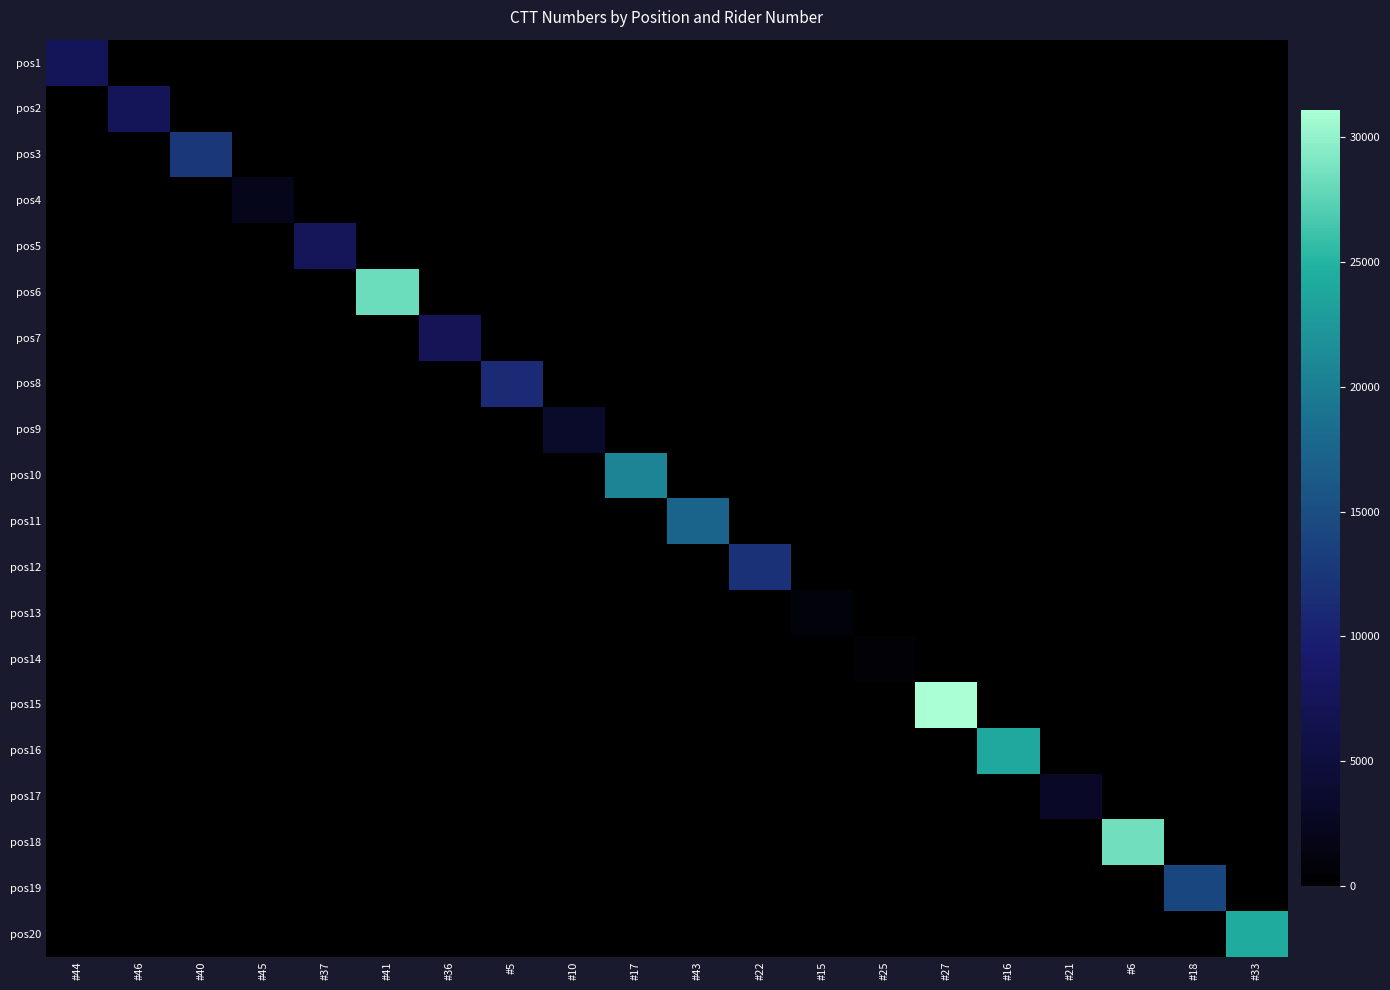

Reading right to left, extract all data points from this chart.

pos1: #33=0	#18=0	#6=0	#21=0	#16=0	#27=0	#25=0	#15=0	#22=0	#43=0	#17=0	#10=0	#5=0	#36=0	#41=0	#37=0	#45=0	#40=0	#46=0	#44=7387
pos2: #33=0	#18=0	#6=0	#21=0	#16=0	#27=0	#25=0	#15=0	#22=0	#43=0	#17=0	#10=0	#5=0	#36=0	#41=0	#37=0	#45=0	#40=0	#46=7326	#44=0
pos3: #33=0	#18=0	#6=0	#21=0	#16=0	#27=0	#25=0	#15=0	#22=0	#43=0	#17=0	#10=0	#5=0	#36=0	#41=0	#37=0	#45=0	#40=12559	#46=0	#44=0
pos4: #33=0	#18=0	#6=0	#21=0	#16=0	#27=0	#25=0	#15=0	#22=0	#43=0	#17=0	#10=0	#5=0	#36=0	#41=0	#37=0	#45=2020	#40=0	#46=0	#44=0
pos5: #33=0	#18=0	#6=0	#21=0	#16=0	#27=0	#25=0	#15=0	#22=0	#43=0	#17=0	#10=0	#5=0	#36=0	#41=0	#37=7599	#45=0	#40=0	#46=0	#44=0
pos6: #33=0	#18=0	#6=0	#21=0	#16=0	#27=0	#25=0	#15=0	#22=0	#43=0	#17=0	#10=0	#5=0	#36=0	#41=28239	#37=0	#45=0	#40=0	#46=0	#44=0
pos7: #33=0	#18=0	#6=0	#21=0	#16=0	#27=0	#25=0	#15=0	#22=0	#43=0	#17=0	#10=0	#5=0	#36=7215	#41=0	#37=0	#45=0	#40=0	#46=0	#44=0
pos8: #33=0	#18=0	#6=0	#21=0	#16=0	#27=0	#25=0	#15=0	#22=0	#43=0	#17=0	#10=0	#5=11114	#36=0	#41=0	#37=0	#45=0	#40=0	#46=0	#44=0
pos9: #33=0	#18=0	#6=0	#21=0	#16=0	#27=0	#25=0	#15=0	#22=0	#43=0	#17=0	#10=3167	#5=0	#36=0	#41=0	#37=0	#45=0	#40=0	#46=0	#44=0
pos10: #33=0	#18=0	#6=0	#21=0	#16=0	#27=0	#25=0	#15=0	#22=0	#43=0	#17=20577	#10=0	#5=0	#36=0	#41=0	#37=0	#45=0	#40=0	#46=0	#44=0
pos11: #33=0	#18=0	#6=0	#21=0	#16=0	#27=0	#25=0	#15=0	#22=0	#43=17437	#17=0	#10=0	#5=0	#36=0	#41=0	#37=0	#45=0	#40=0	#46=0	#44=0
pos12: #33=0	#18=0	#6=0	#21=0	#16=0	#27=0	#25=0	#15=0	#22=11879	#43=0	#17=0	#10=0	#5=0	#36=0	#41=0	#37=0	#45=0	#40=0	#46=0	#44=0
pos13: #33=0	#18=0	#6=0	#21=0	#16=0	#27=0	#25=0	#15=894	#22=0	#43=0	#17=0	#10=0	#5=0	#36=0	#41=0	#37=0	#45=0	#40=0	#46=0	#44=0
pos14: #33=0	#18=0	#6=0	#21=0	#16=0	#27=0	#25=600	#15=0	#22=0	#43=0	#17=0	#10=0	#5=0	#36=0	#41=0	#37=0	#45=0	#40=0	#46=0	#44=0
pos15: #33=0	#18=0	#6=0	#21=0	#16=0	#27=31089	#25=0	#15=0	#22=0	#43=0	#17=0	#10=0	#5=0	#36=0	#41=0	#37=0	#45=0	#40=0	#46=0	#44=0
pos16: #33=0	#18=0	#6=0	#21=0	#16=24030	#27=0	#25=0	#15=0	#22=0	#43=0	#17=0	#10=0	#5=0	#36=0	#41=0	#37=0	#45=0	#40=0	#46=0	#44=0
pos17: #33=0	#18=0	#6=0	#21=2970	#16=0	#27=0	#25=0	#15=0	#22=0	#43=0	#17=0	#10=0	#5=0	#36=0	#41=0	#37=0	#45=0	#40=0	#46=0	#44=0
pos18: #33=0	#18=0	#6=28451	#21=0	#16=0	#27=0	#25=0	#15=0	#22=0	#43=0	#17=0	#10=0	#5=0	#36=0	#41=0	#37=0	#45=0	#40=0	#46=0	#44=0
pos19: #33=0	#18=14105	#6=0	#21=0	#16=0	#27=0	#25=0	#15=0	#22=0	#43=0	#17=0	#10=0	#5=0	#36=0	#41=0	#37=0	#45=0	#40=0	#46=0	#44=0
pos20: #33=24359	#18=0	#6=0	#21=0	#16=0	#27=0	#25=0	#15=0	#22=0	#43=0	#17=0	#10=0	#5=0	#36=0	#41=0	#37=0	#45=0	#40=0	#46=0	#44=0